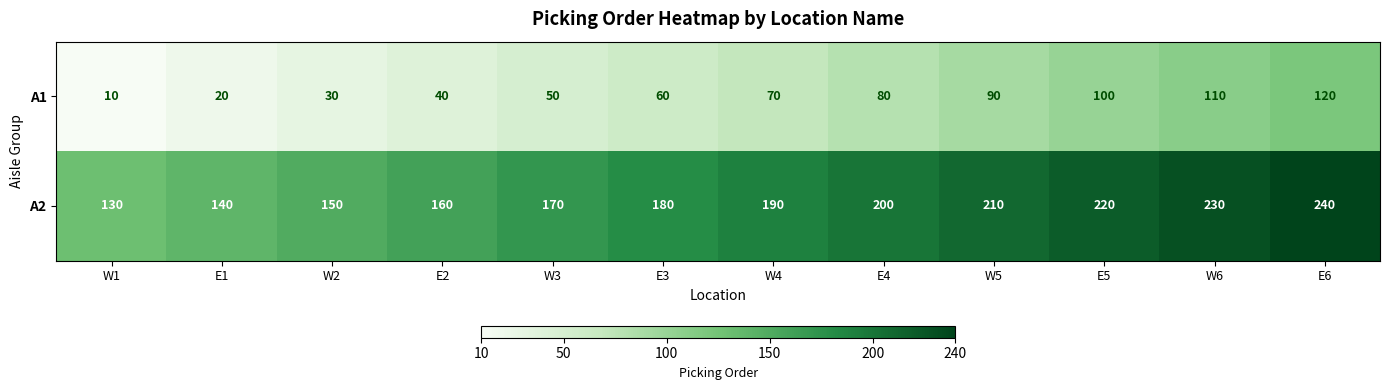

What is the spread (max minus min) of values at W5?

120